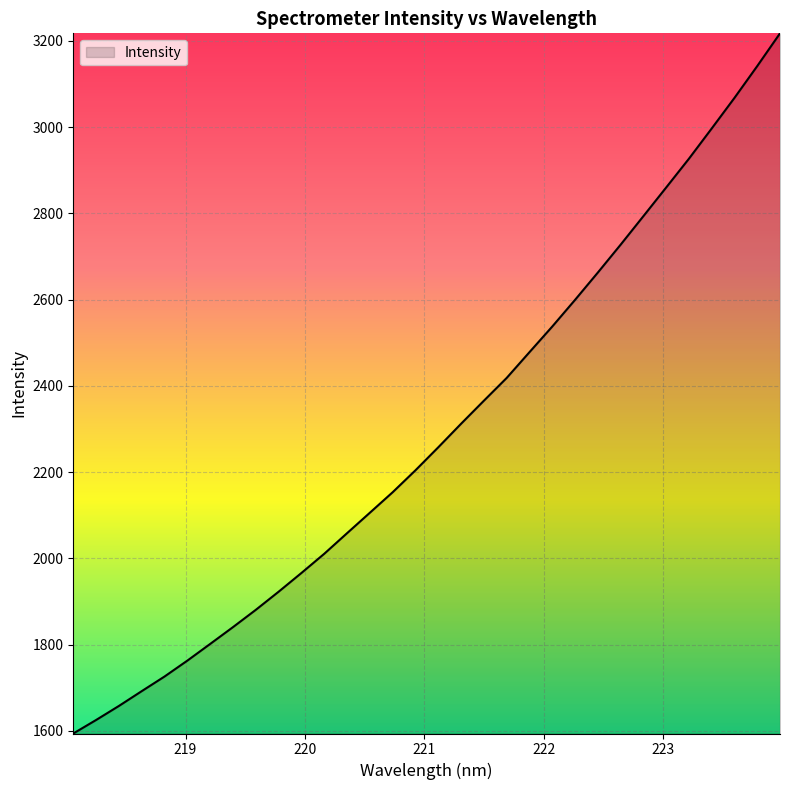

What is the minimum value shown in the chart?

1594.1